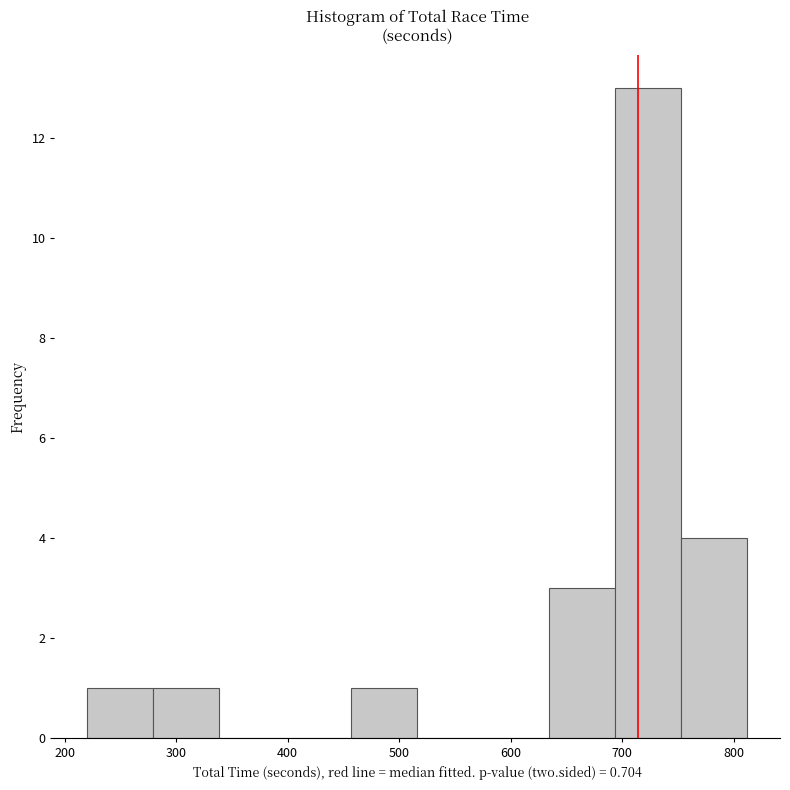

Which range on the x-axis has the tallest bar?

690 to 750